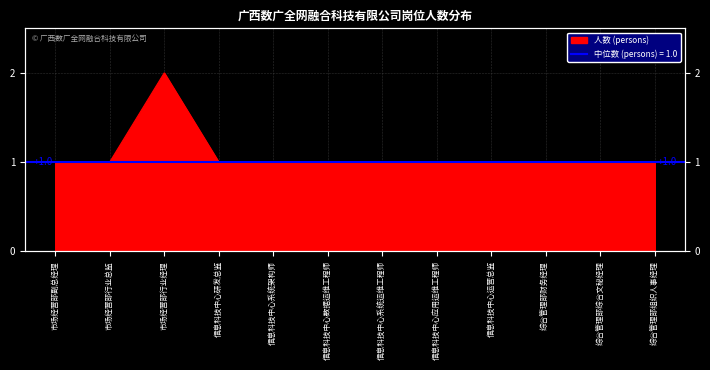

What is the difference between the maximum and minimum values?

1